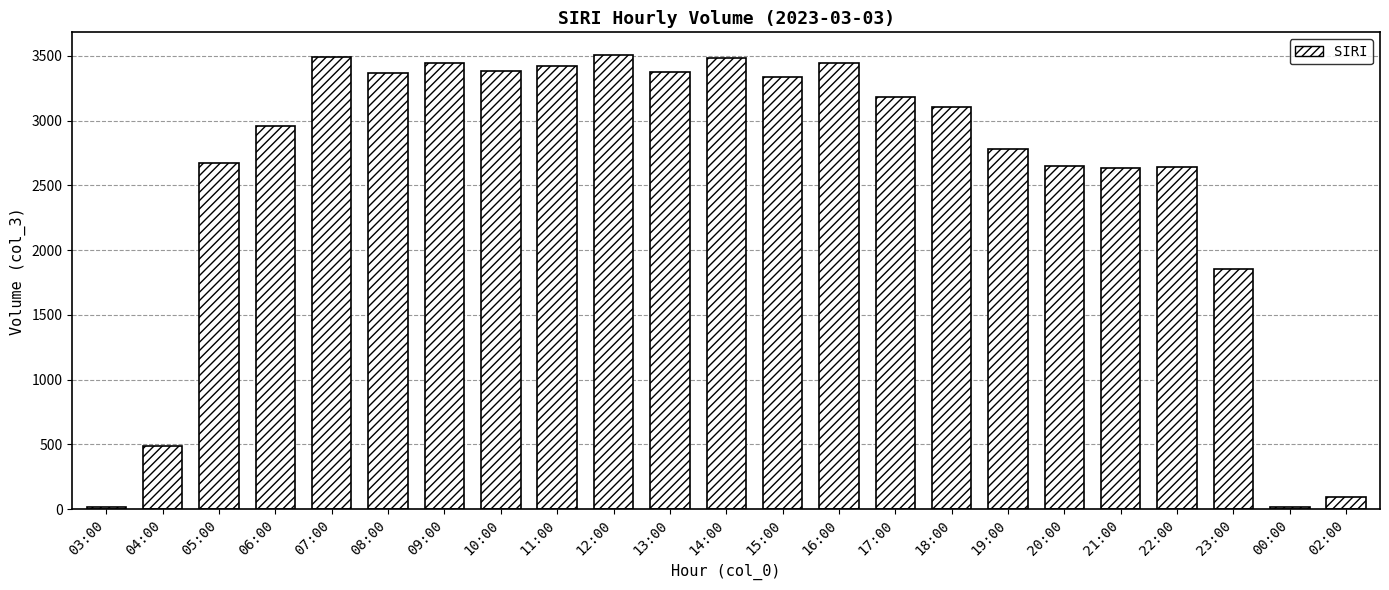

Between 22:00 and 14:00, which is larger?

14:00